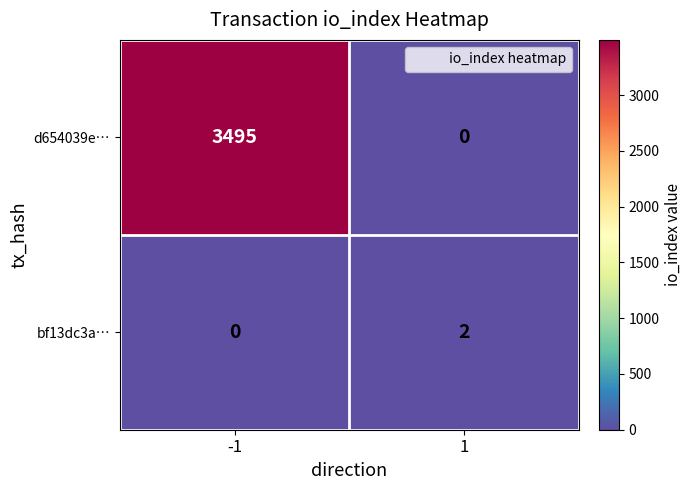

The value of bf13dc3a… at -1 is 1. True or false?

False